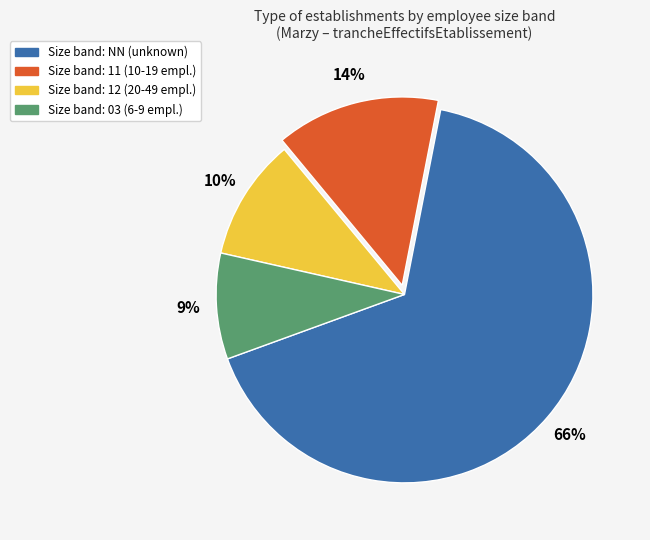

Is there any slice that represents more than half of the pie?

Yes